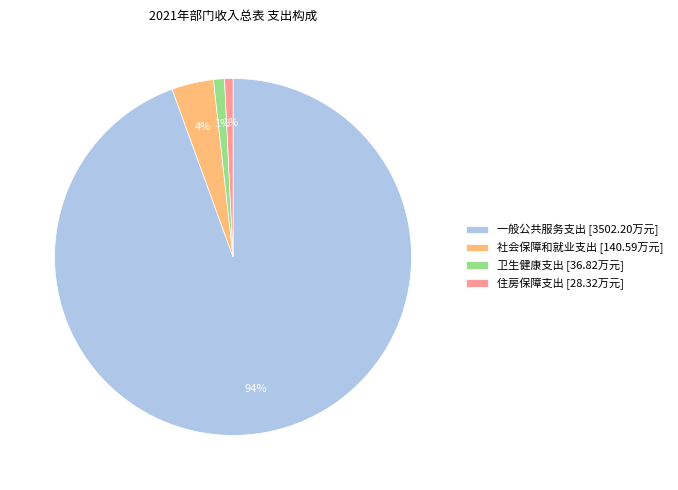

Does 社会保障和就业支出 represent more than half of the total?

No